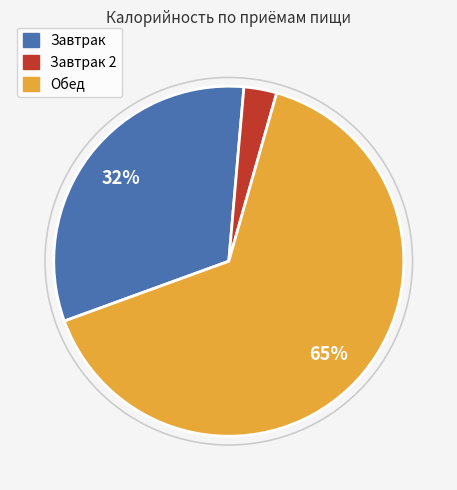

To the nearest percent, what is the difference between the largest and smallest slice percentages?

62%